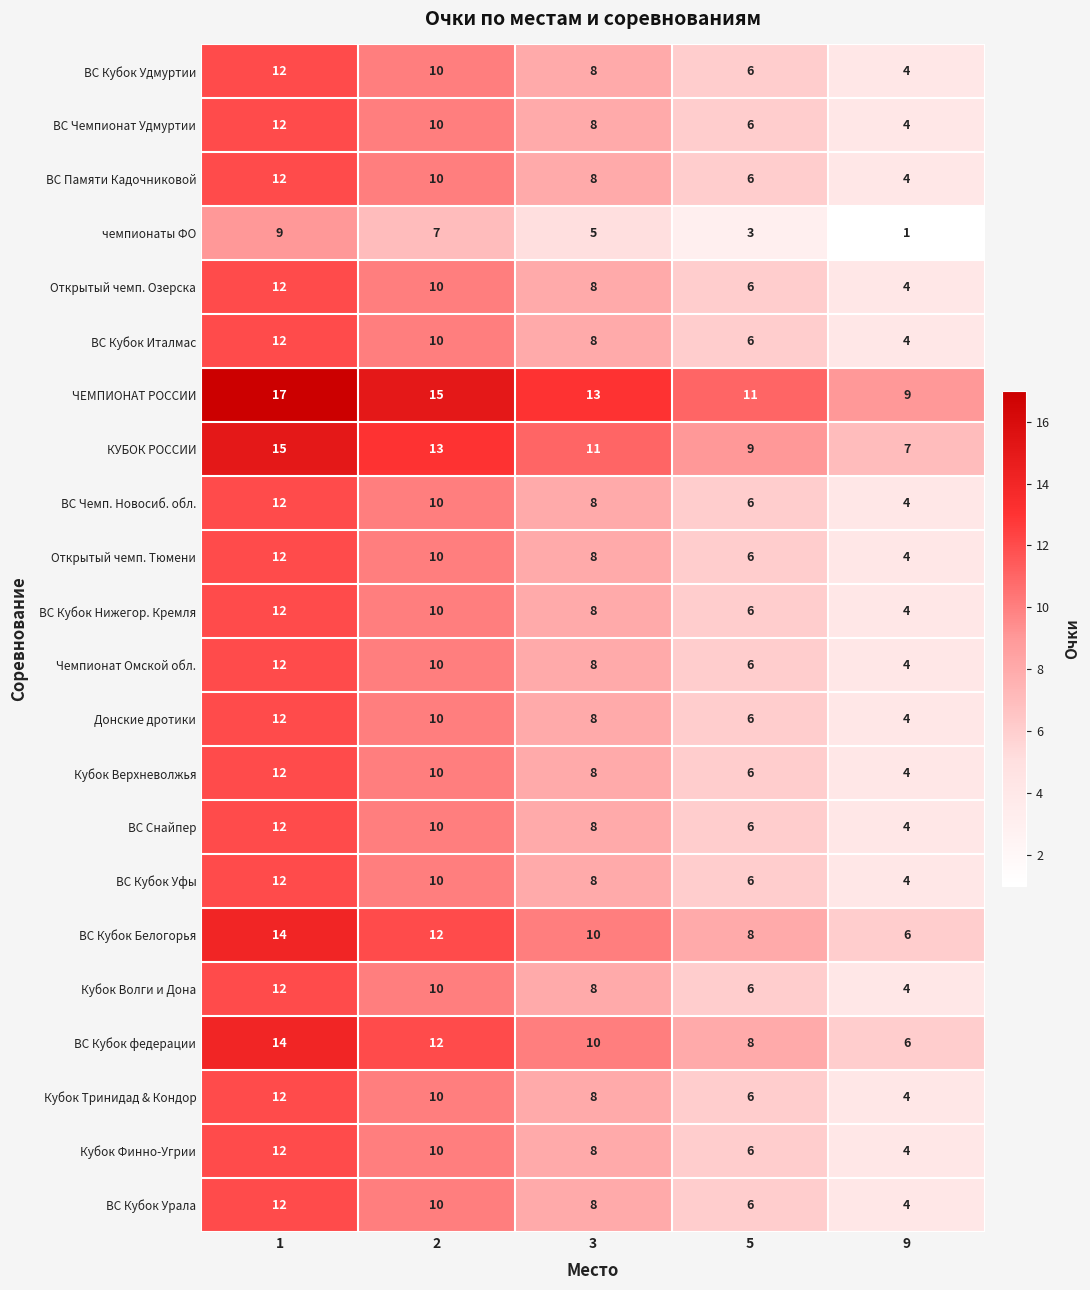

Count the Чемпионат Омской обл. values in the range 6 to 10.

3